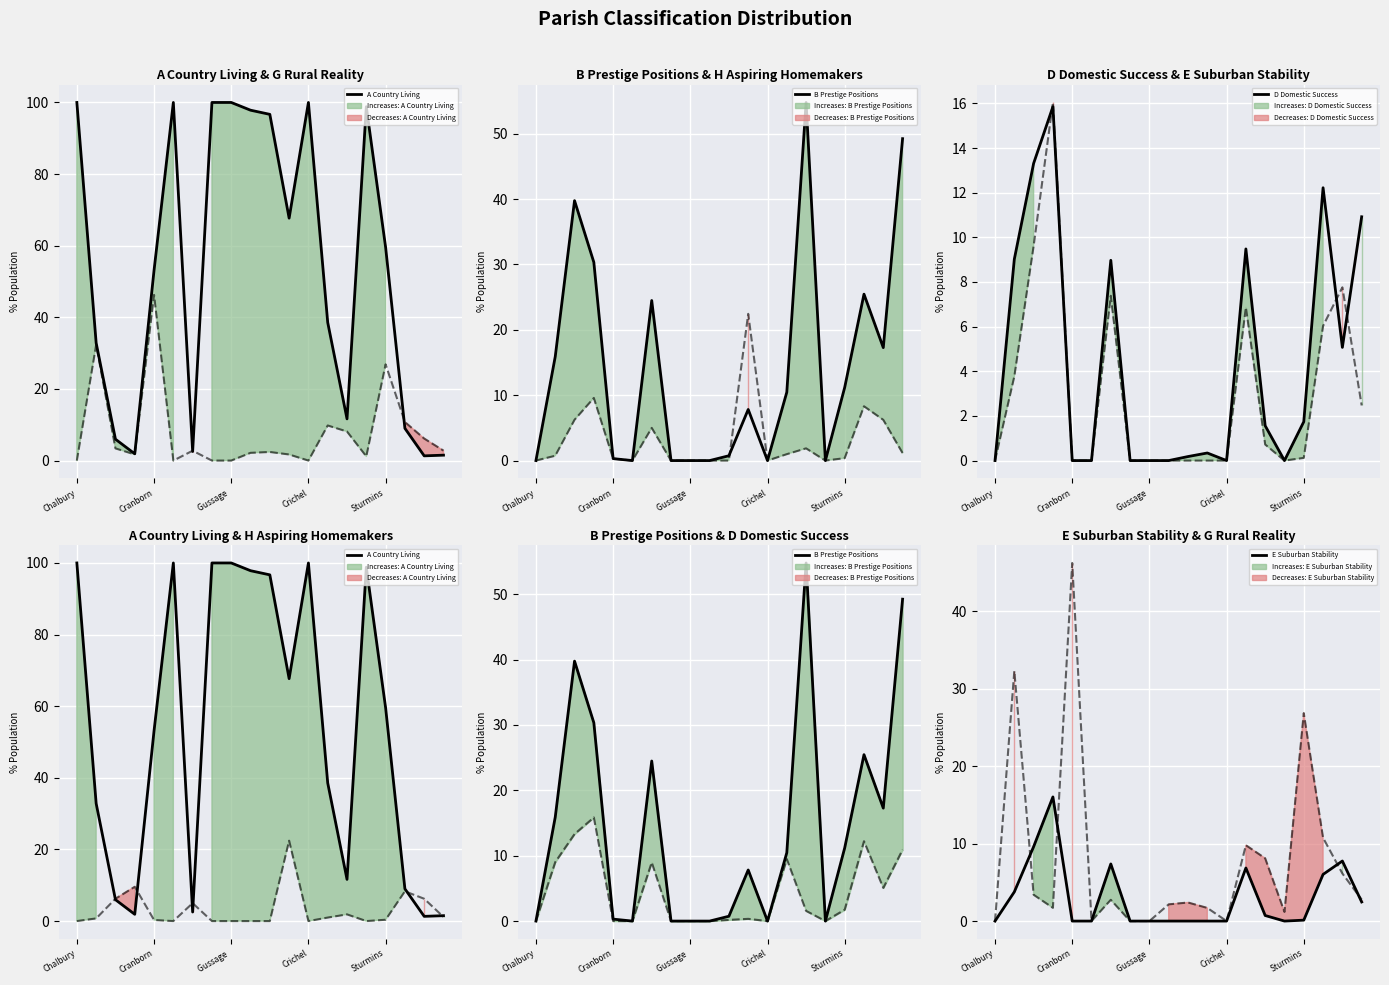

What is the maximum value for E Suburban Stability?

16.0